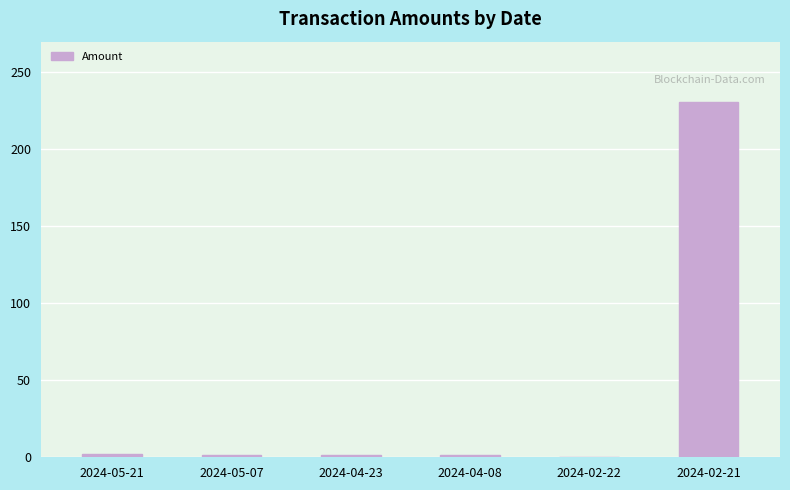

True or false: the data shows 0.0 at 2024-02-22.

True